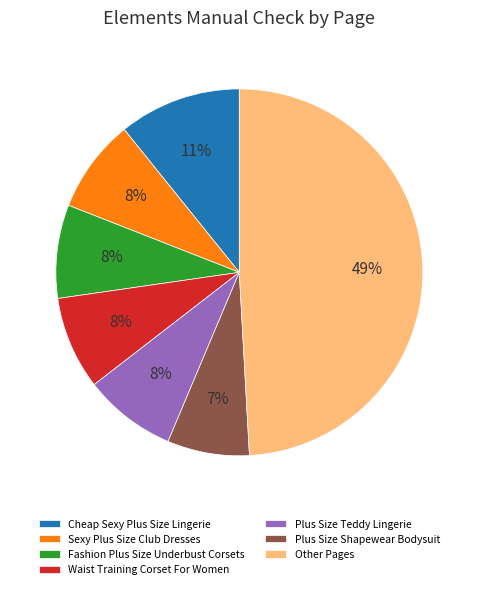

To the nearest percent, what percentage of the pie is Cheap Sexy Plus Size Lingerie?

11%